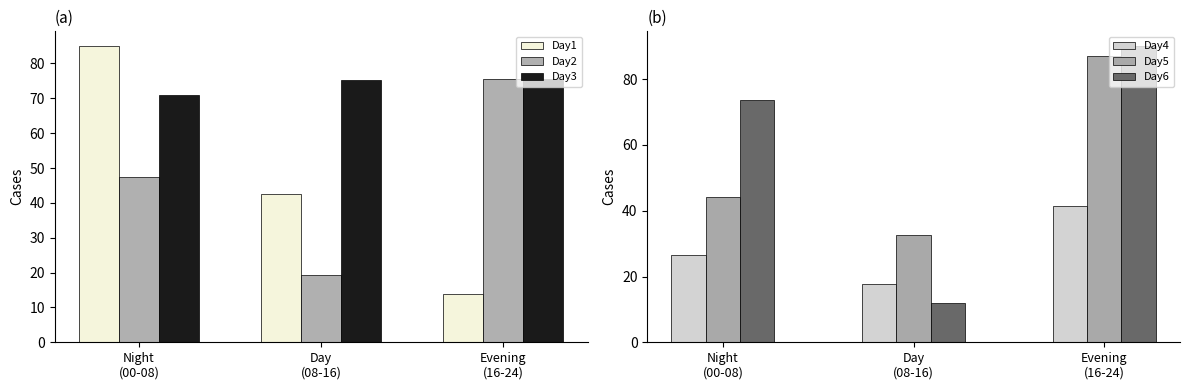

Which series has the largest total across all categories?

Day3